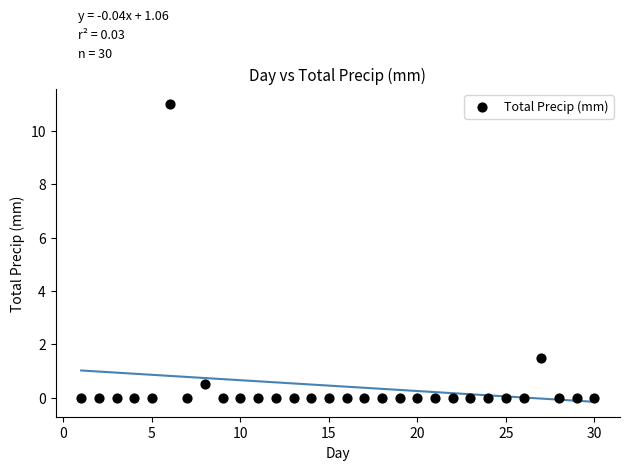

What is the range of X values (max minus min)?

29.0